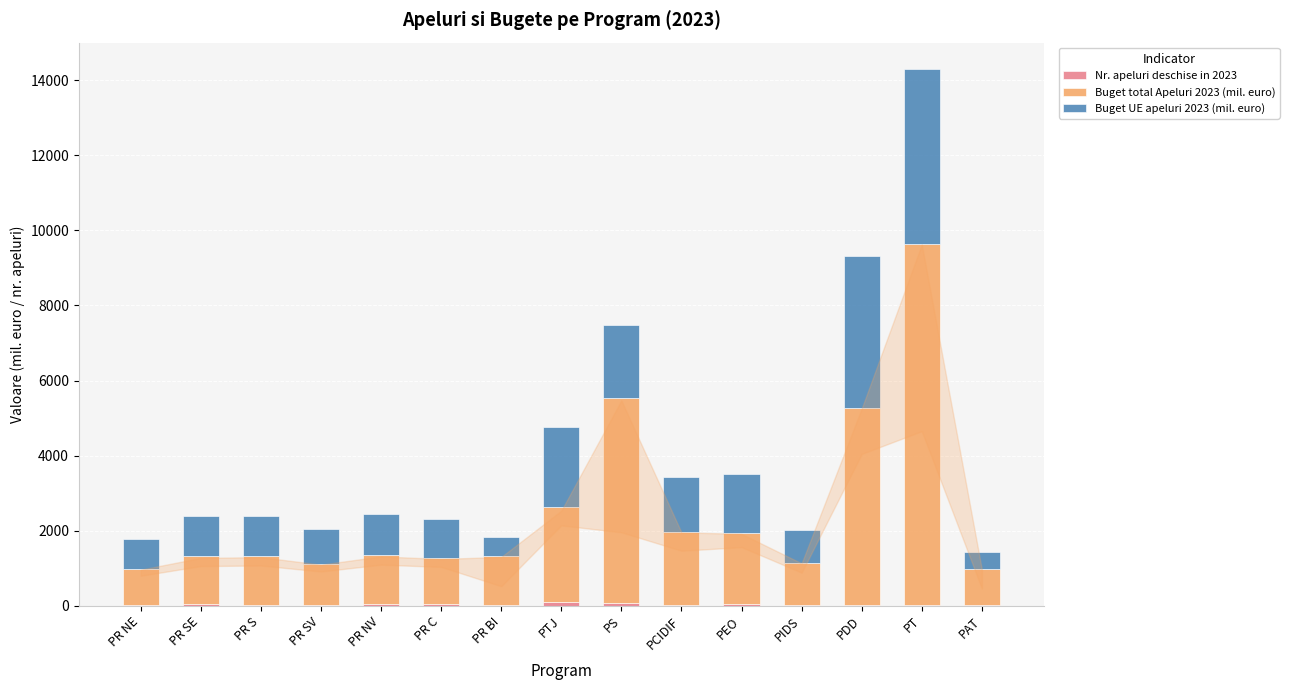

Which series changed the most between PT and PAT?

Buget total Apeluri 2023 (mil. euro)